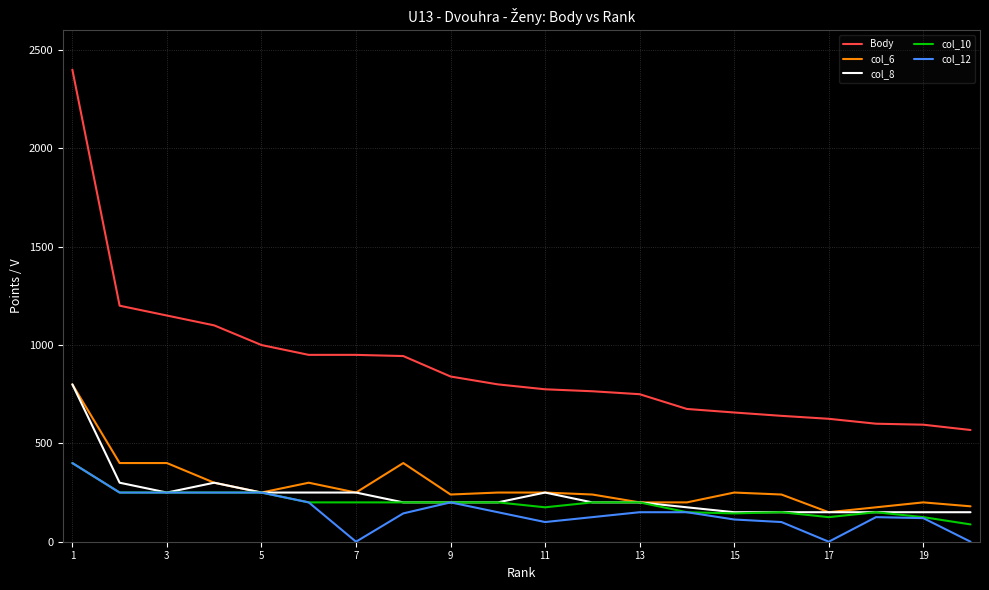

True or false: col_10 and Body intersect in this chart.

False